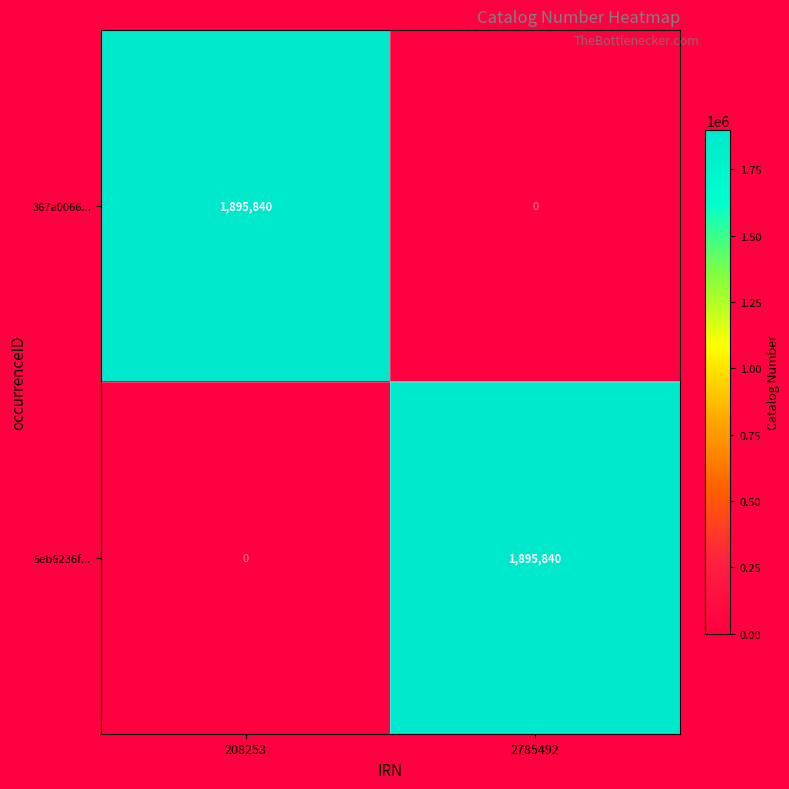

What is the sum of the 5eb6236f... values at 208253 and 2785492?

1895840